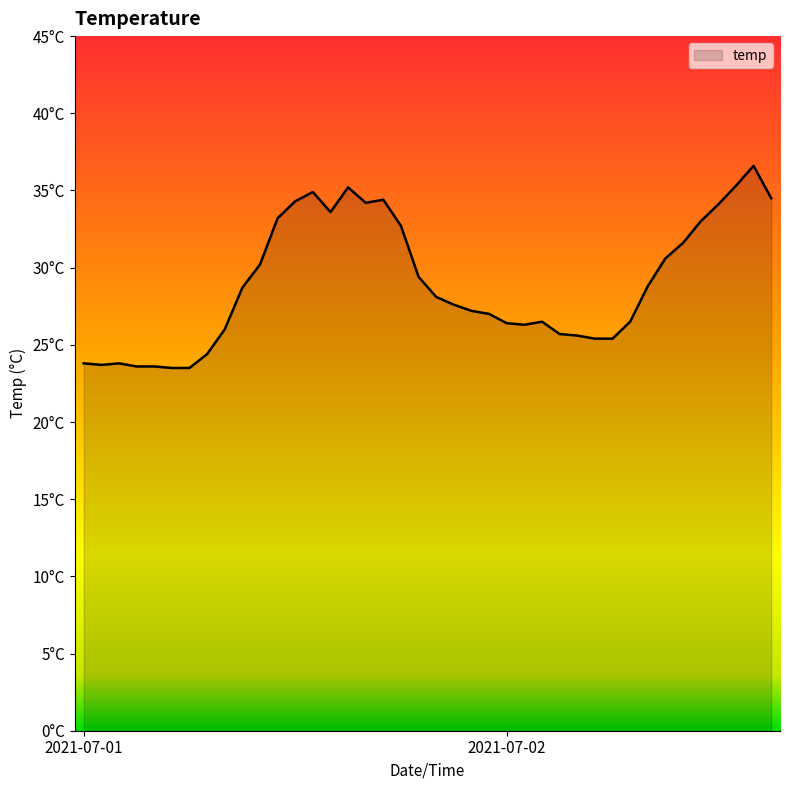

Does the chart display data point markers on the line(s)?

No